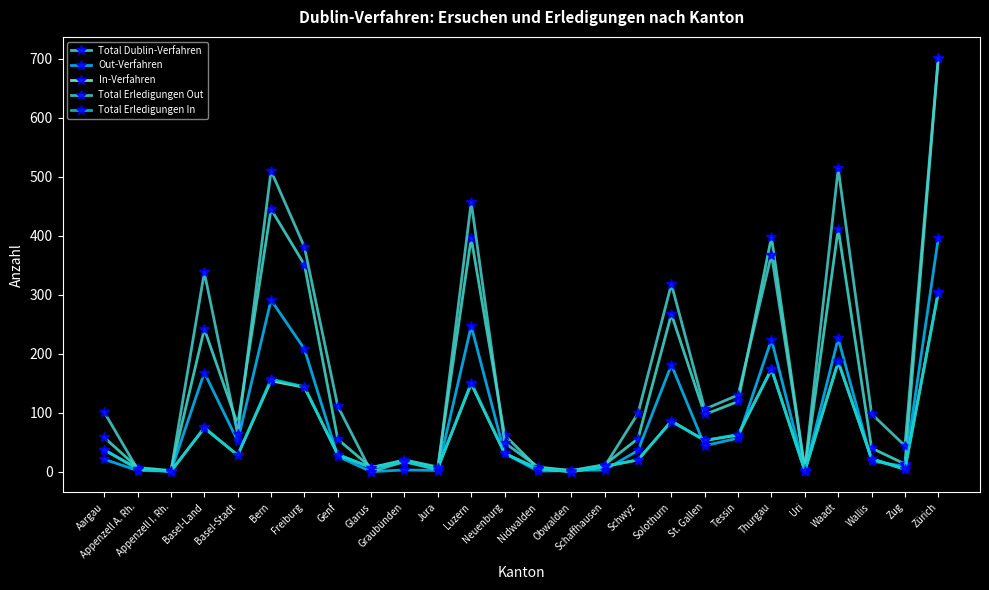

What are all the series names shown in the legend?

Total Dublin-Verfahren, Out-Verfahren, In-Verfahren, Total Erledigungen Out, Total Erledigungen In